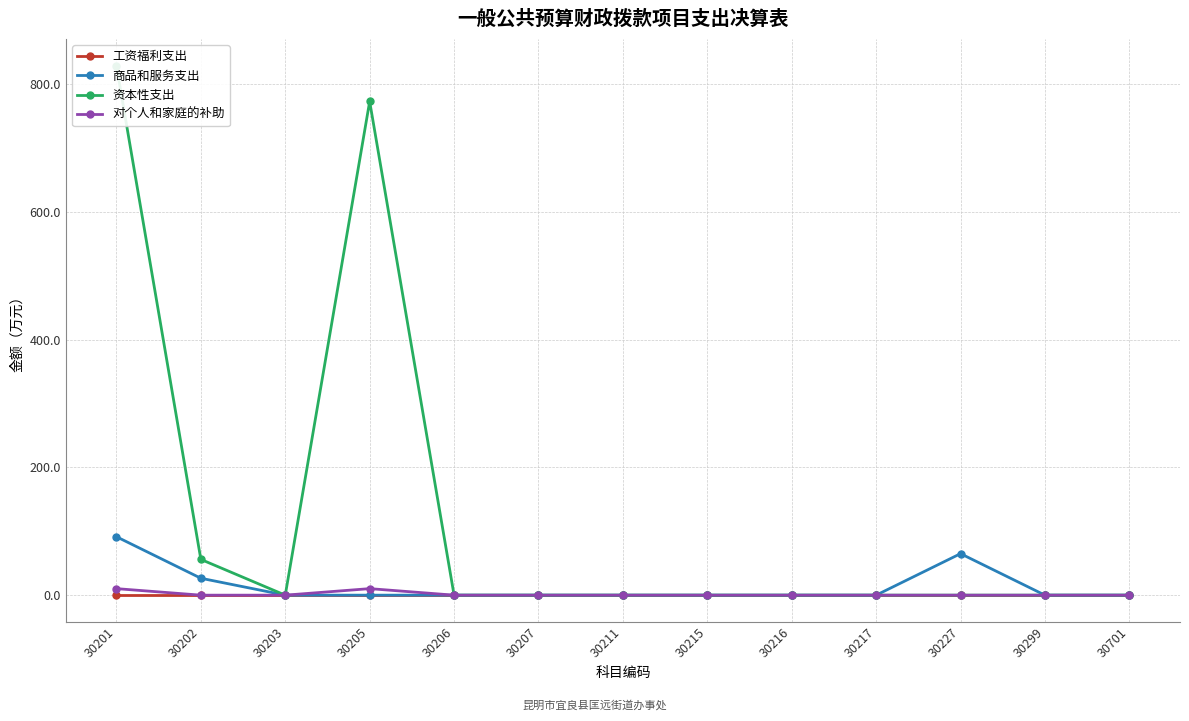

Where is 资本性支出 nearest to the value 414?

30202